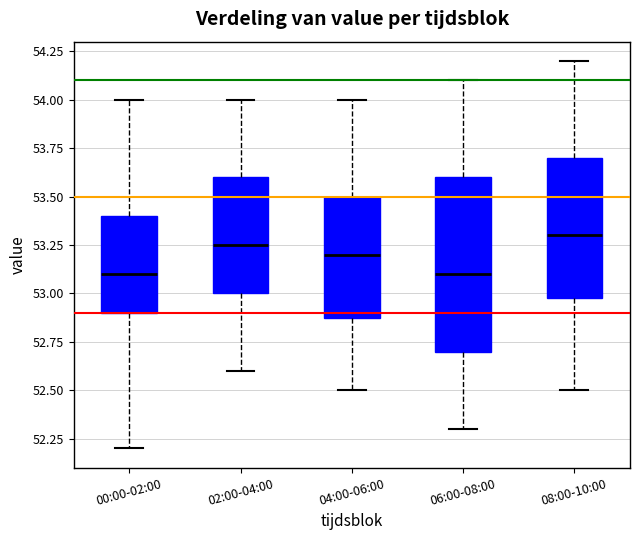

Reading left to right, transcribe this box plot: for each box, give where its median line is, the range the box spans, and where its two whiskers end, as read against the y-axis. The values are not printed on the chart, so give them approximately, as read against the axis.

00:00-02:00: median 53.10, box 52.90 to 53.40, whiskers 52.20 to 54.00
02:00-04:00: median 53.25, box 53.00 to 53.60, whiskers 52.60 to 54.00
04:00-06:00: median 53.20, box 52.90 to 53.50, whiskers 52.50 to 54.00
06:00-08:00: median 53.10, box 52.70 to 53.60, whiskers 52.30 to 54.10
08:00-10:00: median 53.30, box 53.00 to 53.70, whiskers 52.50 to 54.20